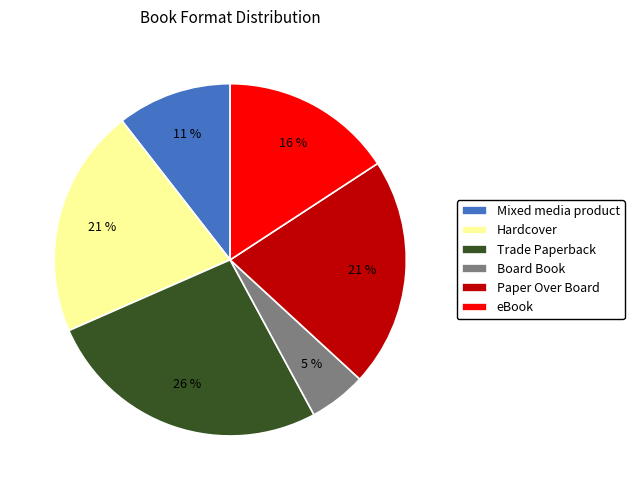

What percentage is the Hardcover slice, to the nearest percent?

21%